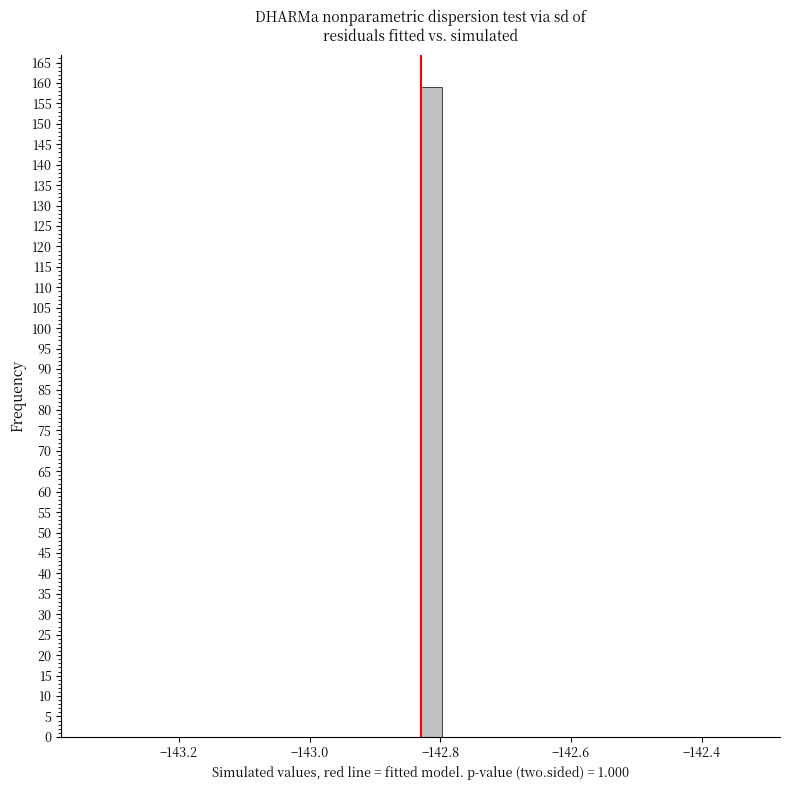

Around what value on the x-axis is the tallest bar? Give the approximate position of its centre, as read against the axis.

-142.82